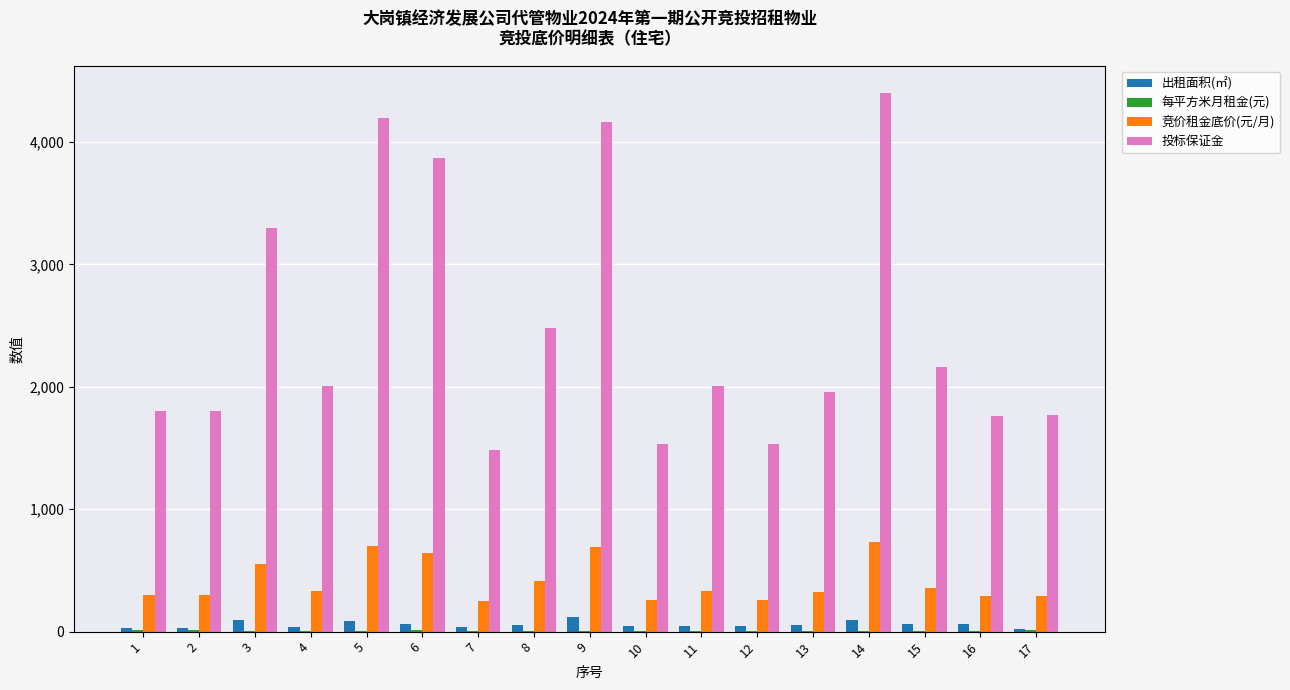

The value of 竞价租金底价(元/月) at 13 is 326.0. True or false?

True